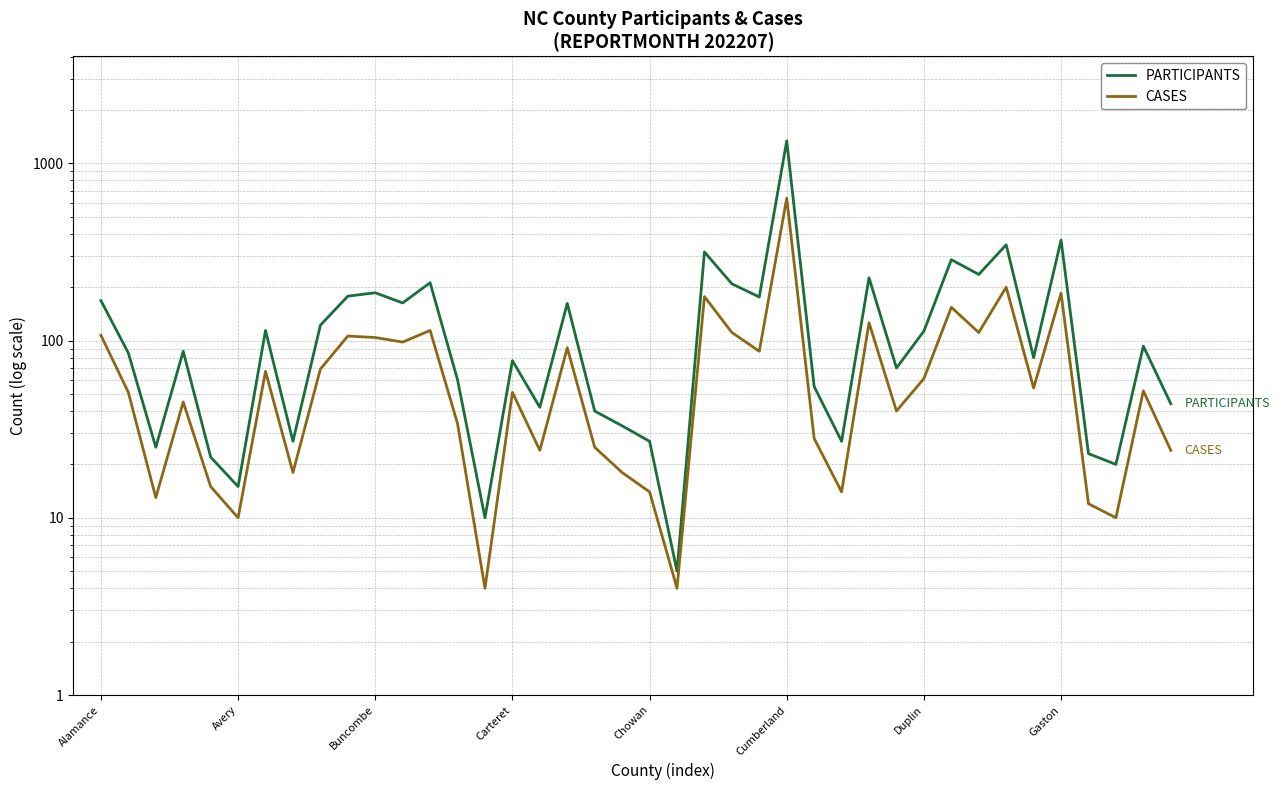

List the series in order of their overall mean, lowest first.

CASES, PARTICIPANTS